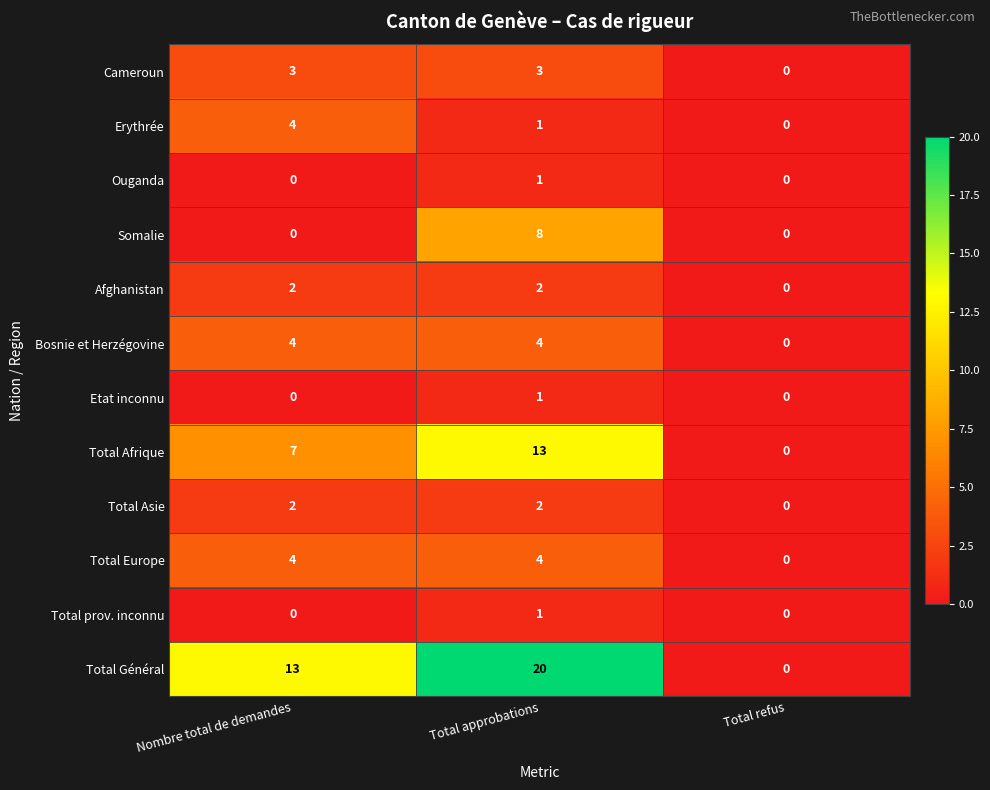

What is the average value of the Total Général series?

11